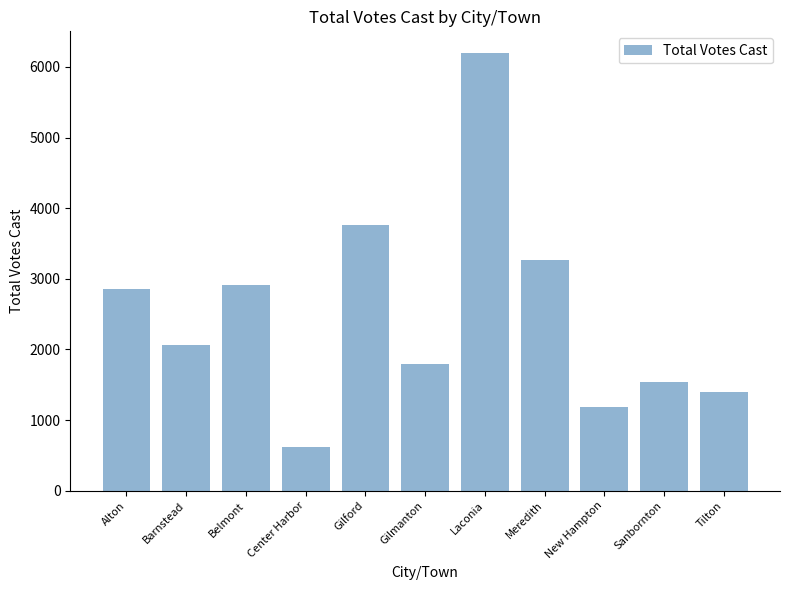

What is the change in value from Alton to New Hampton?

-1671